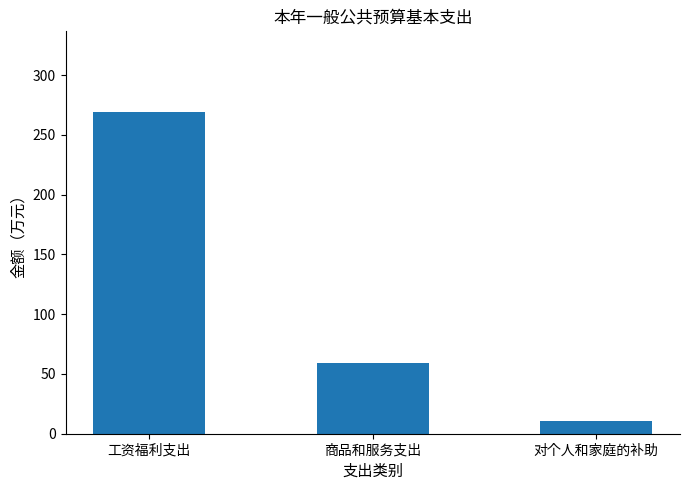

Reading right to left, list all the values displayed in this chart.

10.9	59.1	269.3